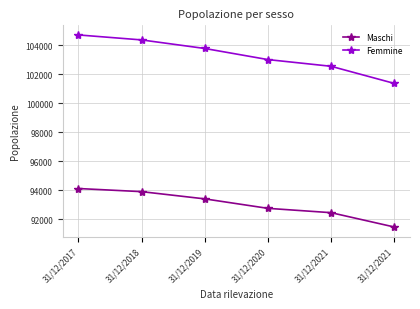

Which series has the widest spread of values?

Femmine